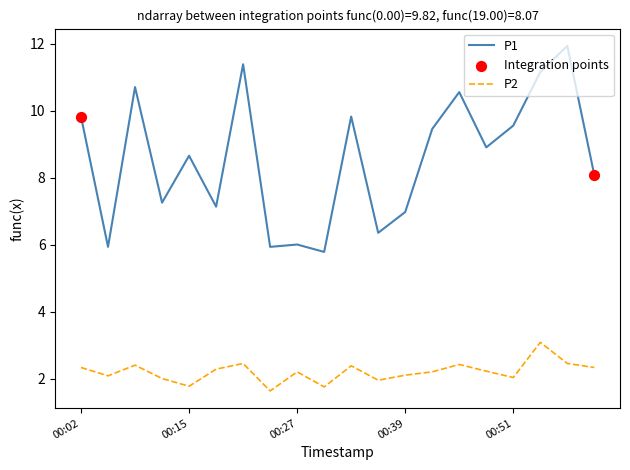

Which series has the largest total across all categories?

P1